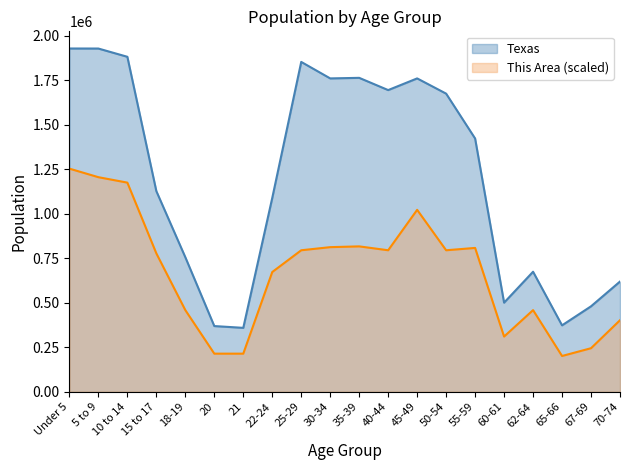

Reading left to right, what are all the values shown in this chart?

Texas: 1928473.0	1928234.0	1881883.0	1127234.0	755890.0	369040.0	359015.0	1089024.0	1853039.0	1760434.0	1763587.0	1694795.0	1760467.0	1674869.0	1422924.0	500523.0	674244.0	373062.0	480038.0	619156.0
This Area: 1253507.4	1205463.6	1174890.3	777436.7	458600.3	214013.5	214013.5	672613.8	794907.2	812377.7	816745.3	794907.2	1022023.5	794907.2	808010.0	310101.1	458600.3	200910.6	244586.8	401821.2